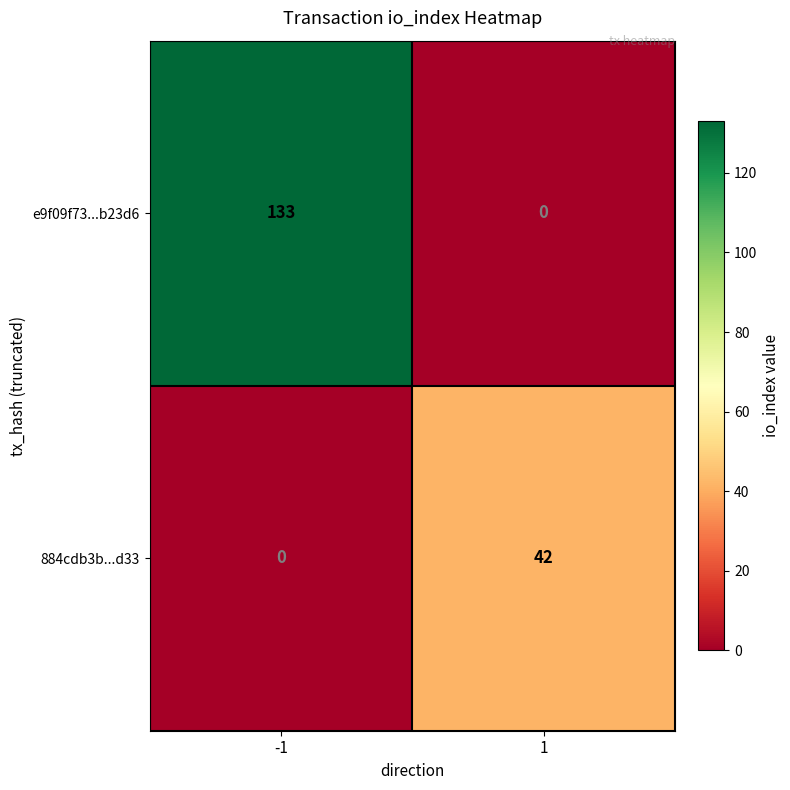

Rank the series at -1 from lowest to highest value.

884cdb3b...d33, e9f09f73...b23d6